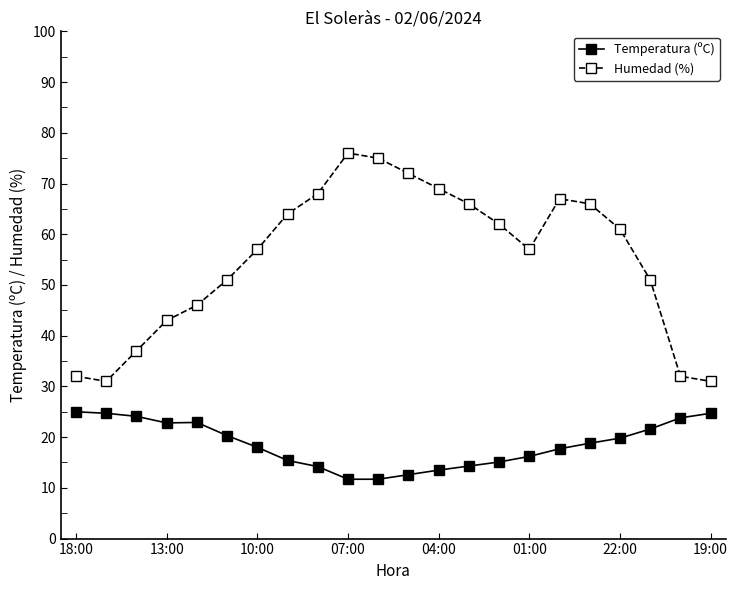

What is the maximum value for Temperatura (ºC)?

25.0